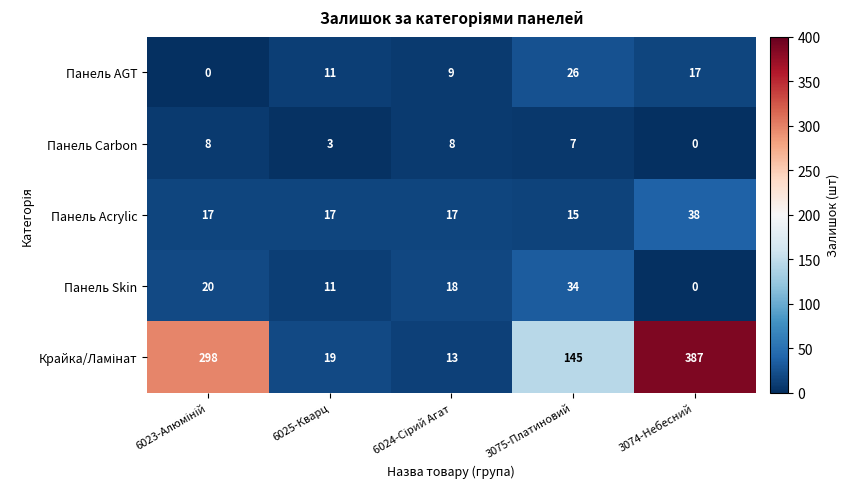

The Панель Skin series shows 0 at 3074-Небесний. True or false?

True